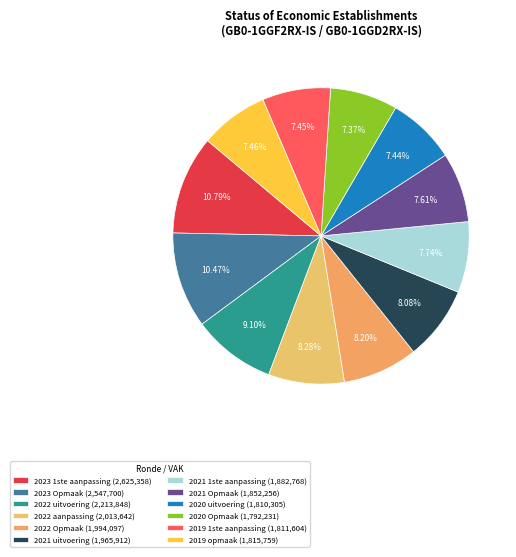

Is the sum of 2019 opmaak and 2023 Opmaak greater than half?

No